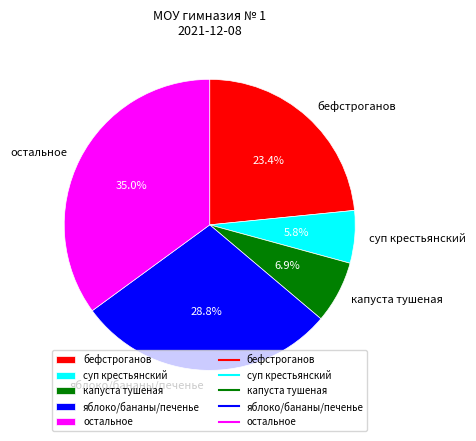

Does any single category account for the majority?

No